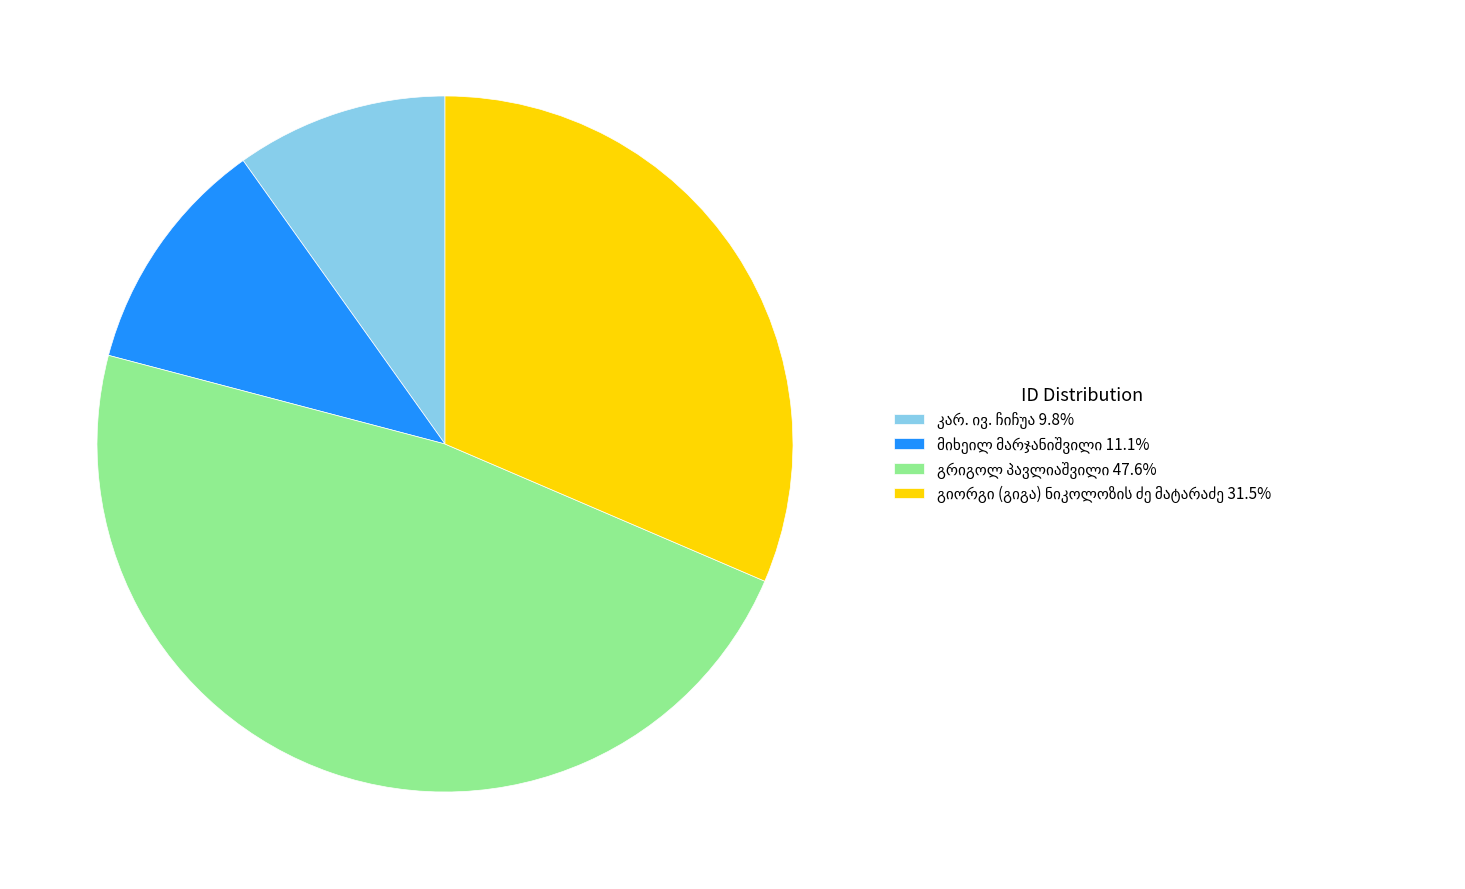

How many segments does this pie chart have?

4